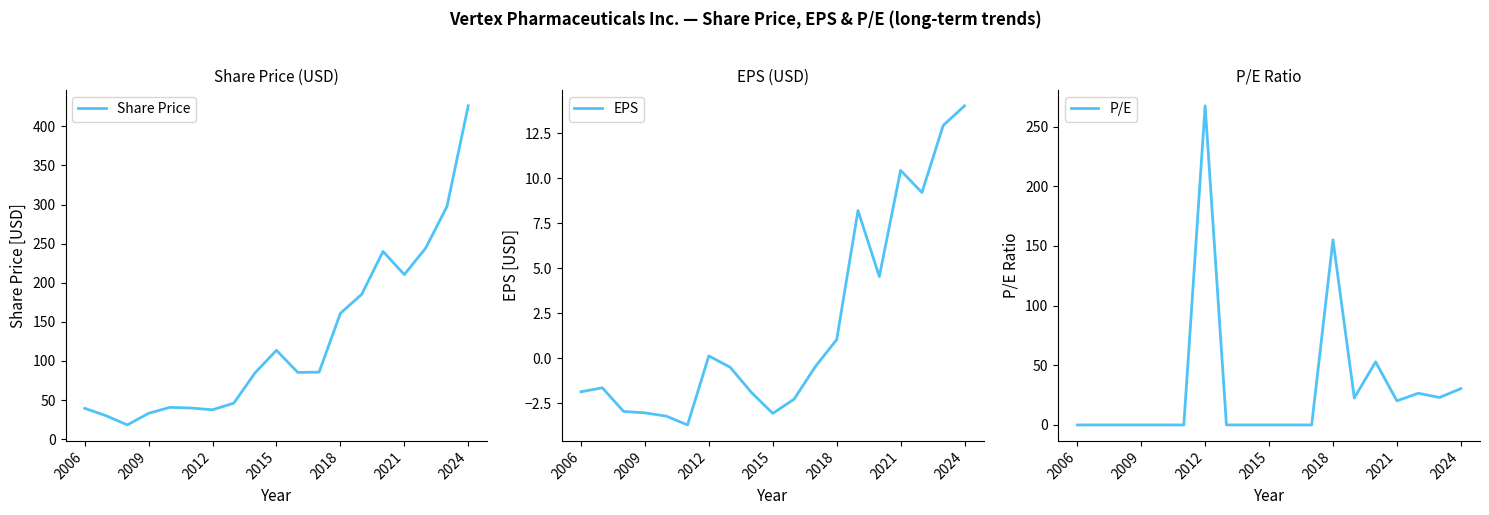

List the series in order of their peak value, lowest first.

EPS, P/E, Share Price